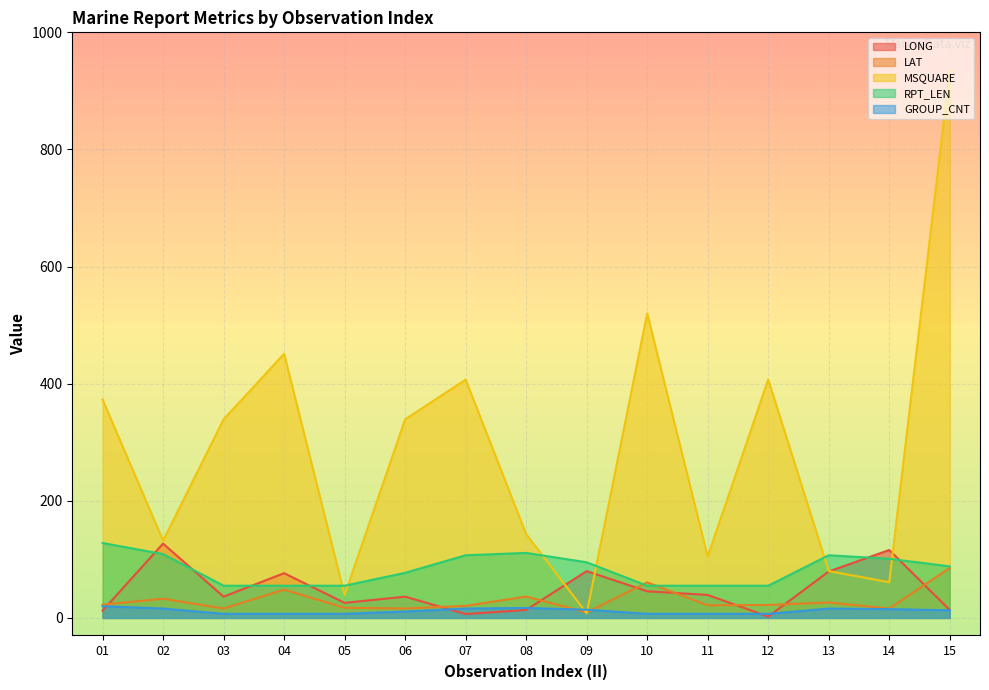

Count the number of data series in this chart.

5